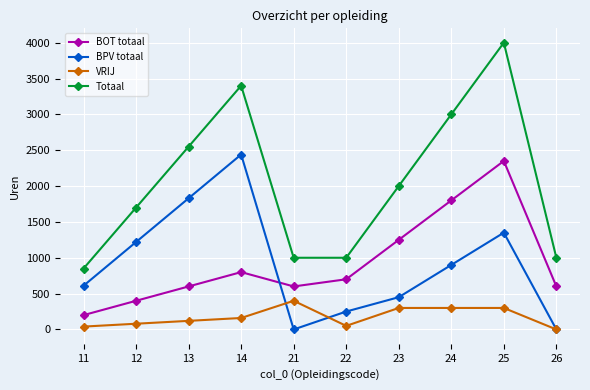

Where is the first local maximum for BPV totaal?

14